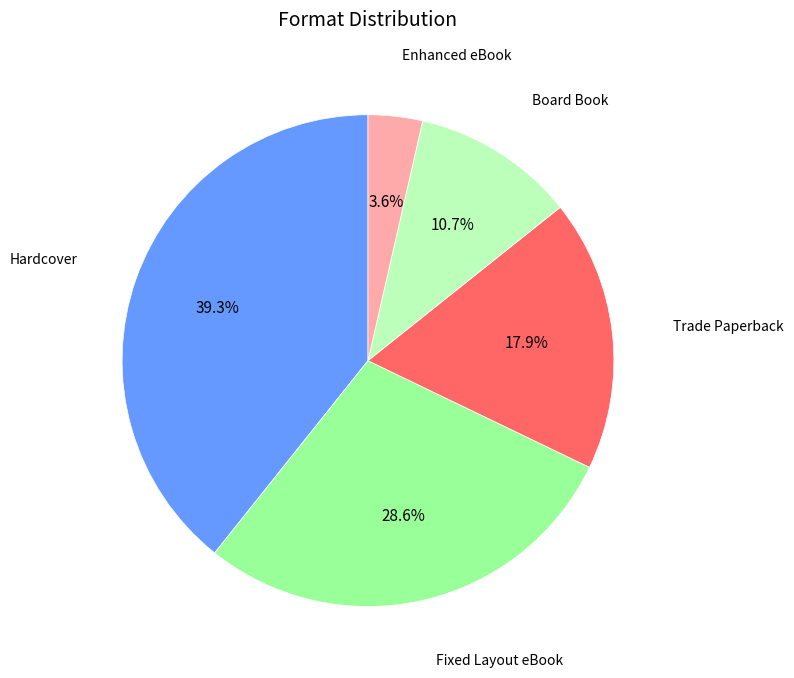

Is there a majority slice in this chart?

No